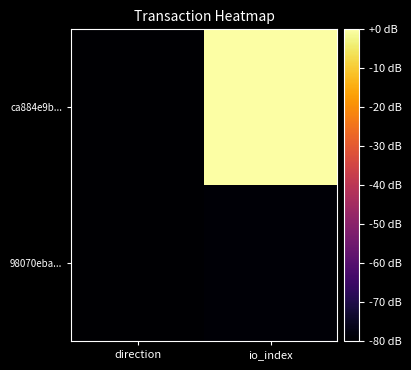

Rank the series by their maximum value, from highest to lowest.

ca884e9b..., 98070eba...